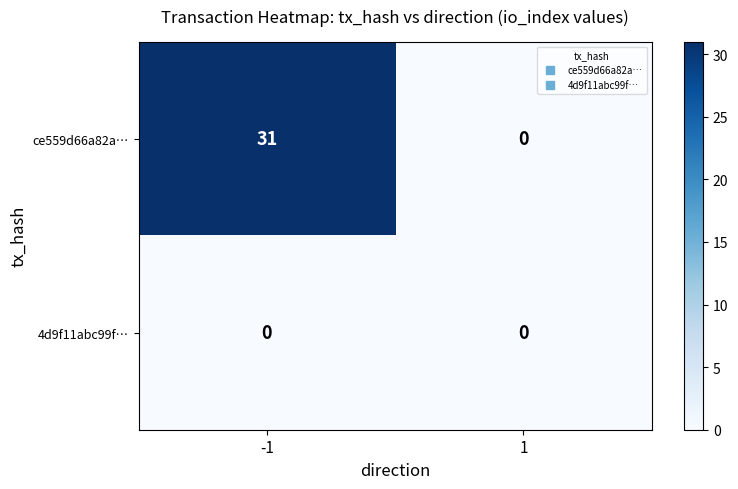

List the series in order of their overall mean, highest first.

ce559d66a82a…, 4d9f11abc99f…